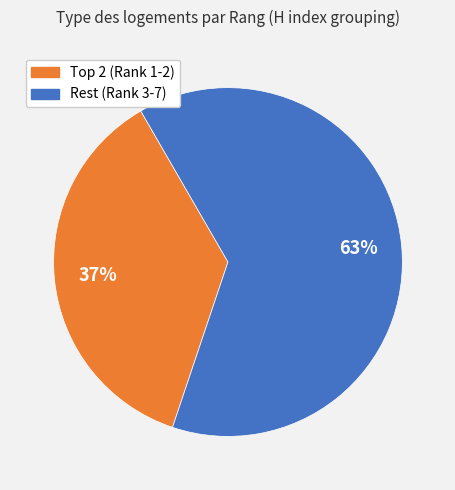

To the nearest percent, what is the average slice percentage?

50%